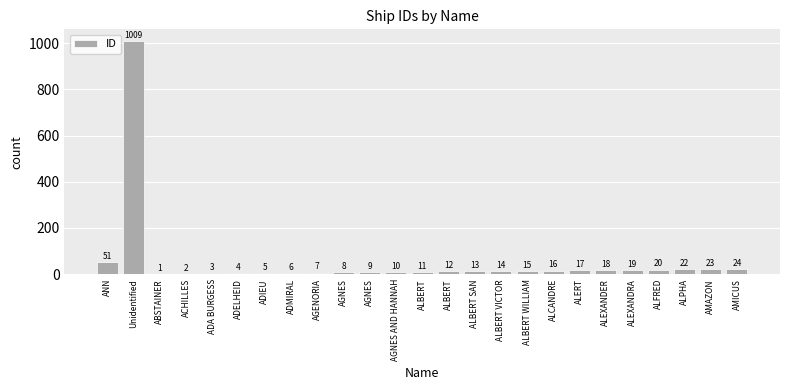

What is the sum of all values?

1339